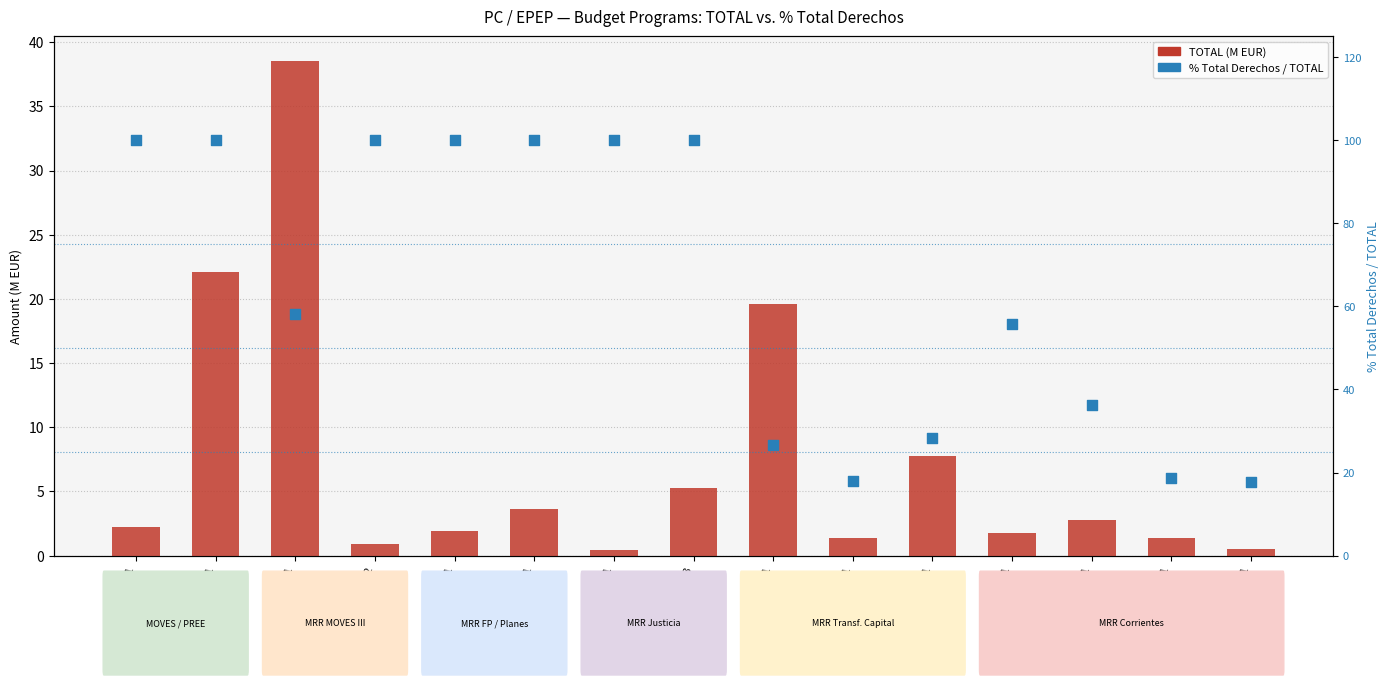

Which series has the largest total across all categories?

% Total Derechos / TOTAL